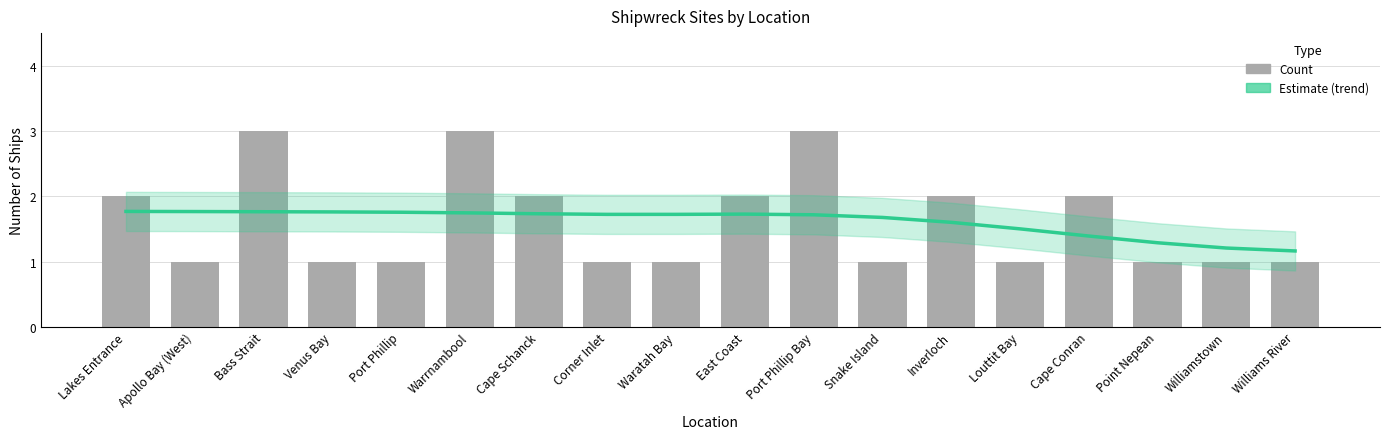

Are the bars horizontal?

No